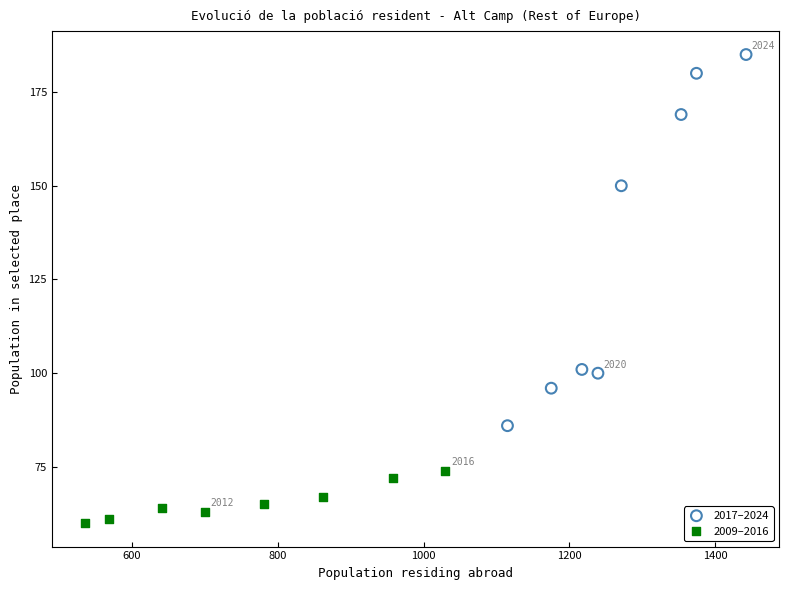

Which series contains the highest Y value?

2017–2024